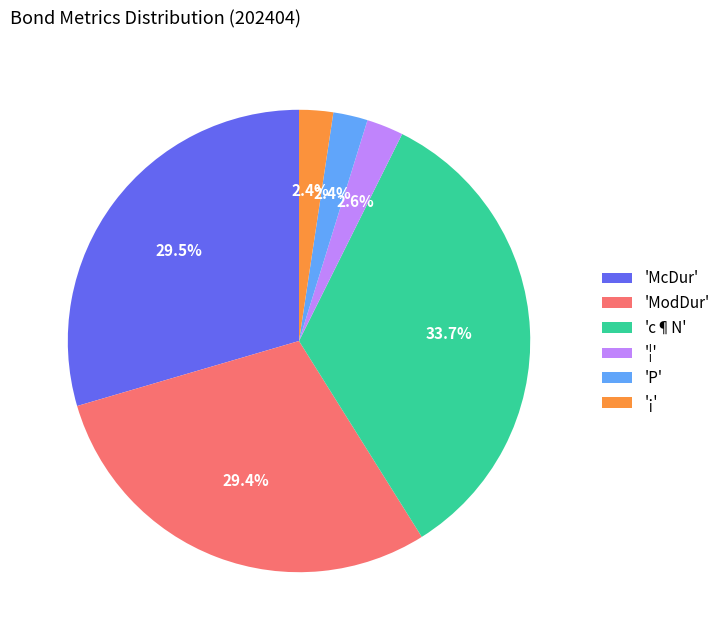

What percentage do 'c¶N' and '¦' together represent?

36.3%